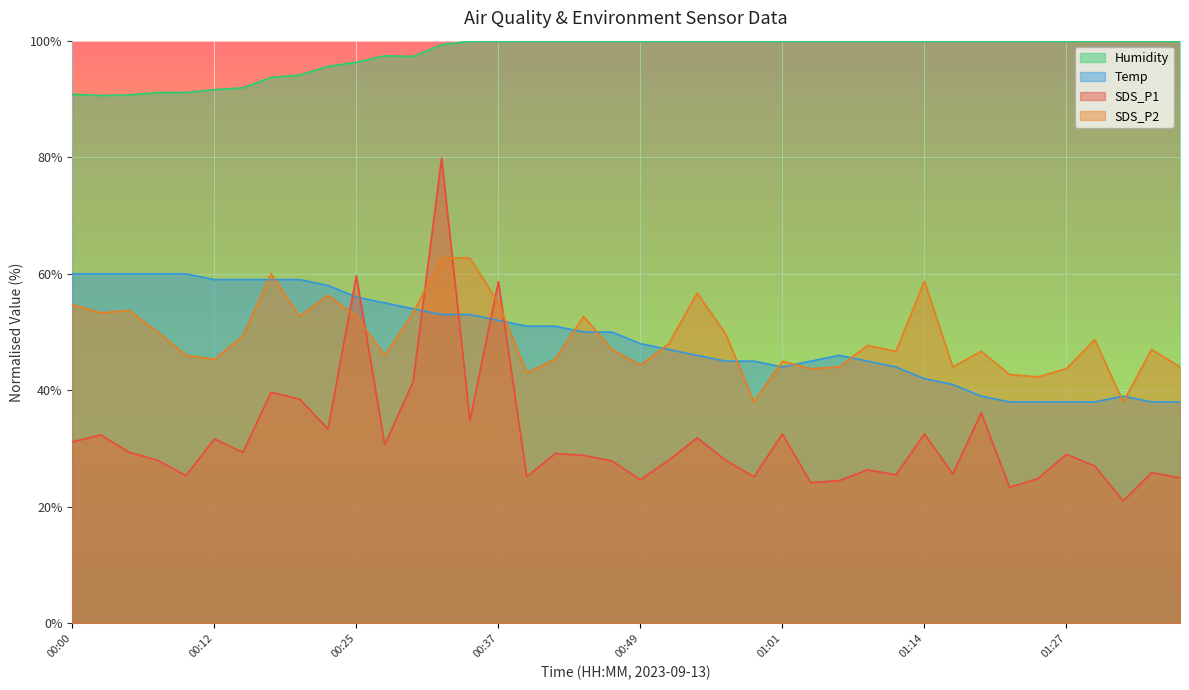

What is the greatest value displayed?

99.9